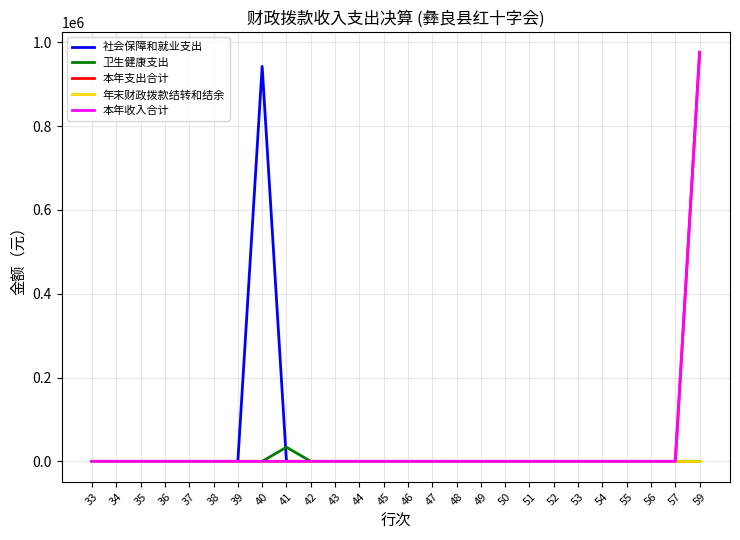

Does the chart display data point markers on the line(s)?

No